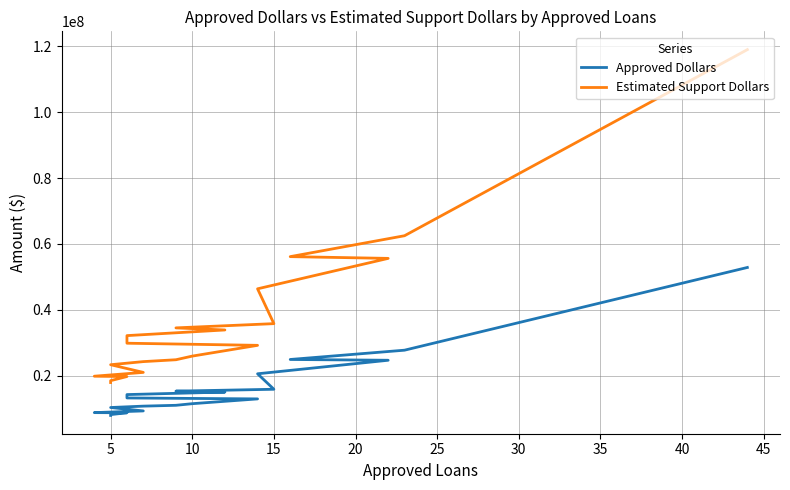

Does the chart have visible grid lines?

Yes